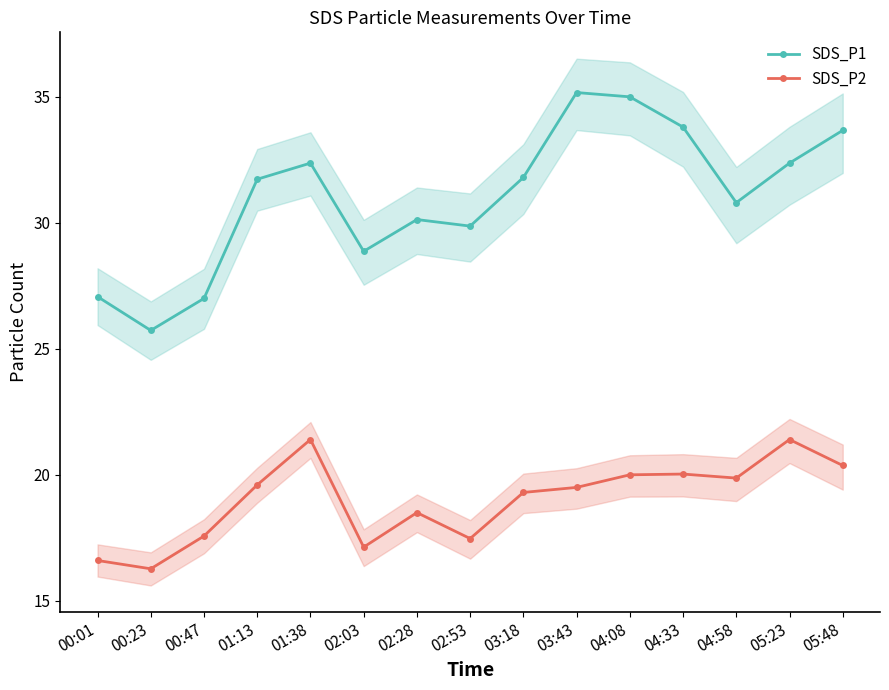

Reading right to left, extract all data points from this chart.

SDS_P1: 33.7	32.4	30.8	33.8	35.0	35.2	31.8	29.9	30.1	28.9	32.4	31.7	27.0	25.7	27.1
SDS_P2: 20.4	21.4	19.9	20.0	20.0	19.5	19.3	17.5	18.5	17.1	21.4	19.6	17.6	16.3	16.6